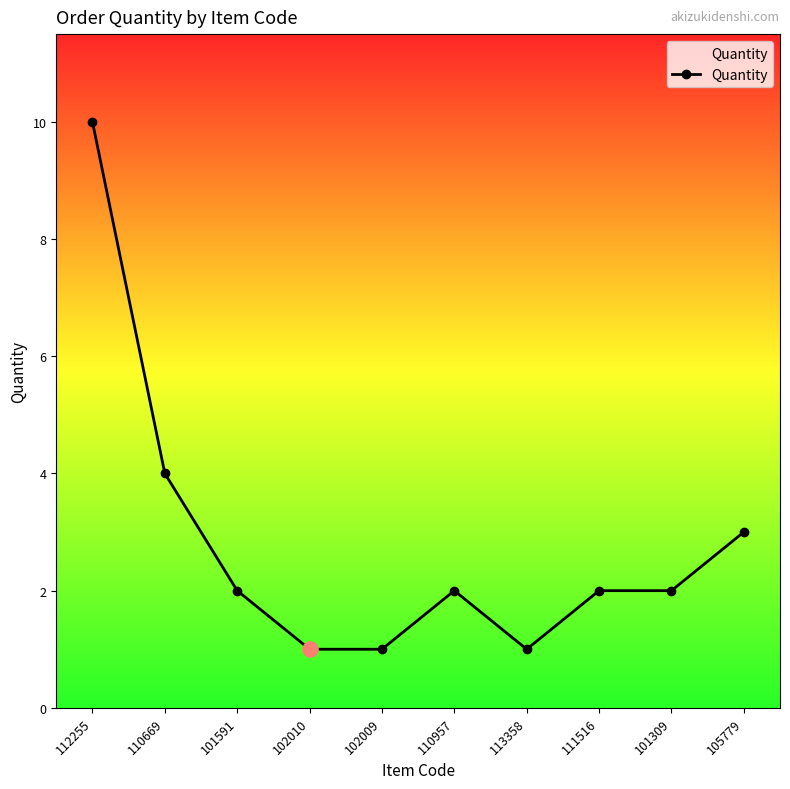

What is the change in value from 113358 to 105779?

+2